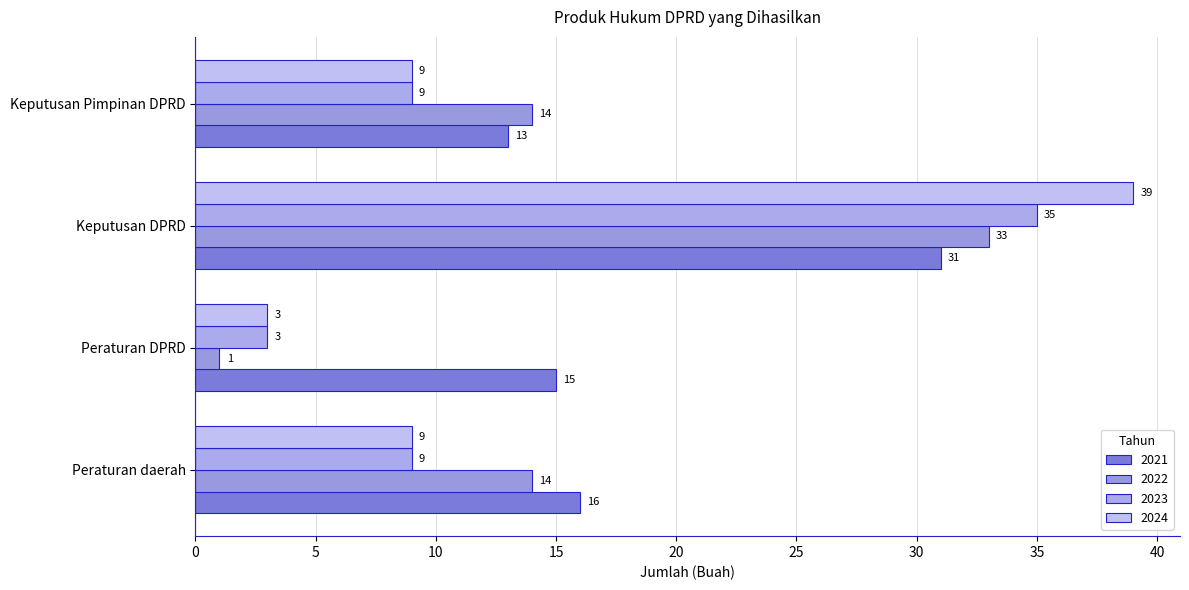

How many distinct data groups are displayed?

4